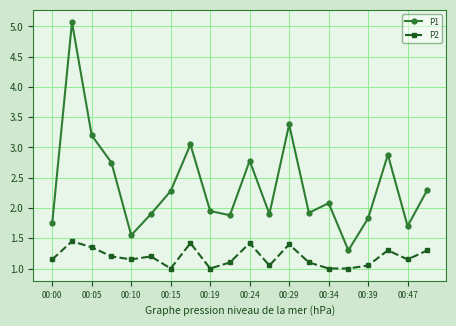

What is the sum of all P1 values?

47.5